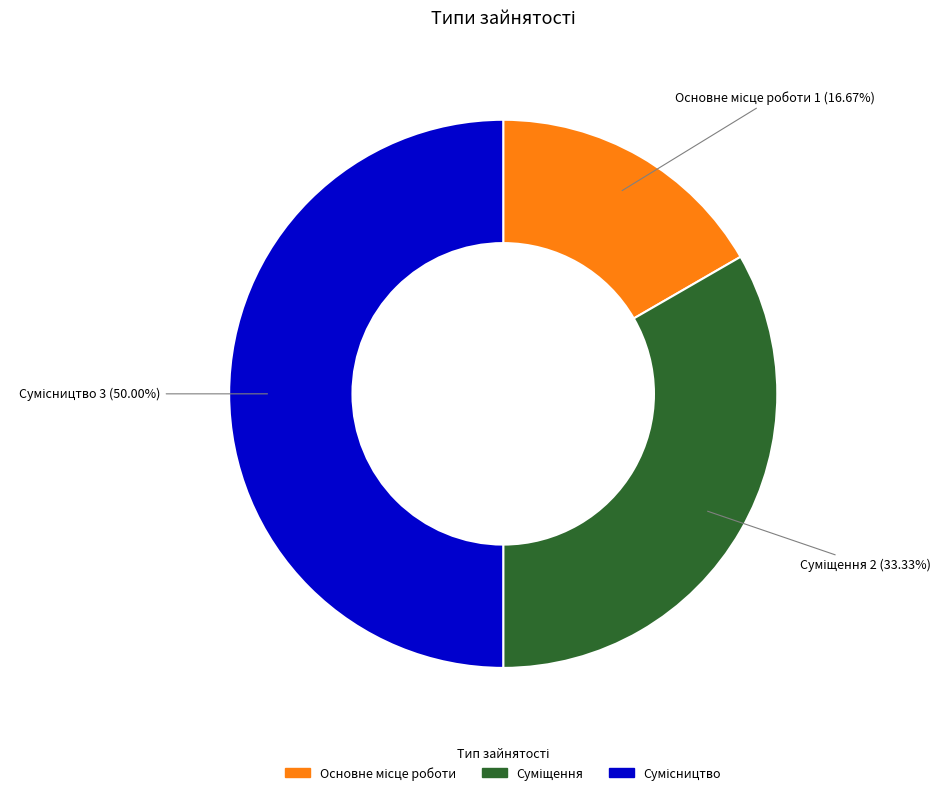

Rank the categories by value from lowest to highest.

Основне місце роботи, Суміщення, Сумісництво